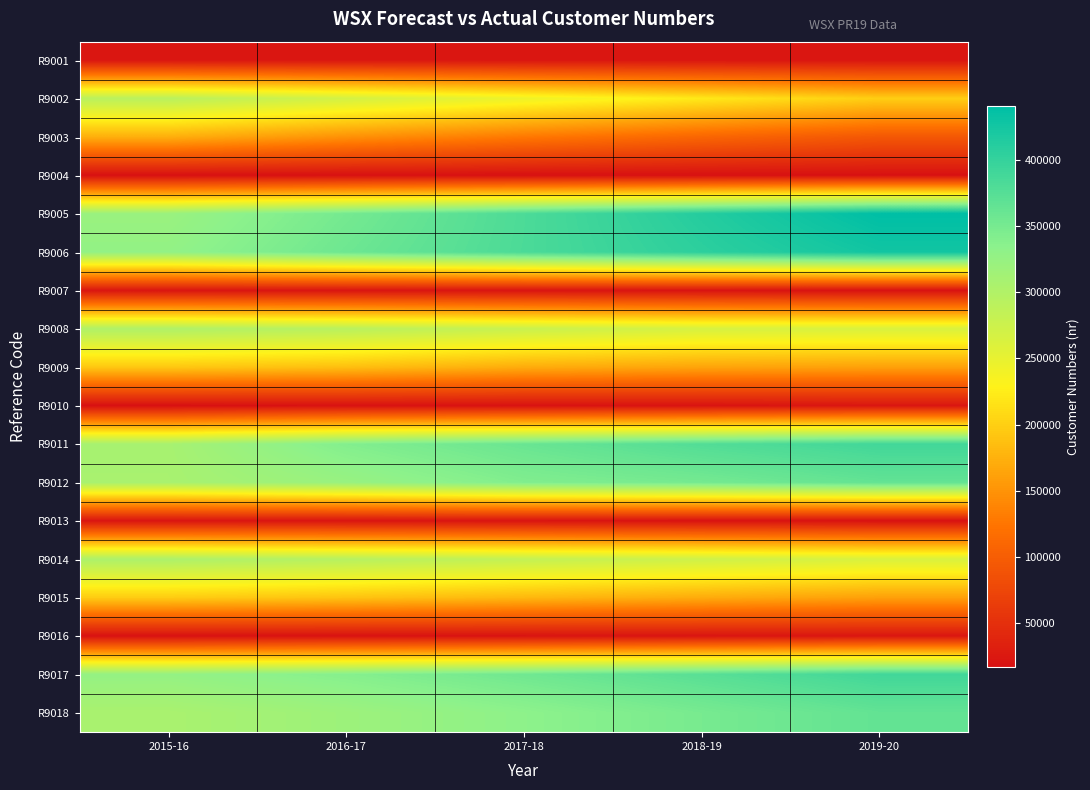

Reading right to left, what are all the values shown in this chart?

R9001: 2019-20=22218	2018-19=22218	2017-18=22218	2016-17=22218	2015-16=22218
R9002: 2019-20=198536	2018-19=220787	2017-18=244124	2016-17=268602	2015-16=292102
R9003: 2019-20=93599	2018-19=109414	2017-18=127647	2016-17=148687	2015-16=172987
R9004: 2019-20=16612	2018-19=16612	2017-18=16612	2016-17=16612	2015-16=16612
R9005: 2019-20=440371	2018-19=411826	2017-18=382056	2016-17=351070	2015-16=321175
R9006: 2019-20=426478	2018-19=405863	2017-18=382830	2016-17=356990	2015-16=327890
R9007: 2019-20=18276	2018-19=20361	2017-18=21064	2016-17=21500	2015-16=22218
R9008: 2019-20=263152	2018-19=265781	2017-18=278311	2016-17=292773	2015-16=301324
R9009: 2019-20=160850	2018-19=163917	2017-18=170341	2016-17=185909	2015-16=192823
R9010: 2019-20=22649	2018-19=20010	2017-18=18669	2016-17=17971	2015-16=16612
R9011: 2019-20=389892	2018-19=377353	2017-18=360165	2016-17=341109	2015-16=308787
R9012: 2019-20=365215	2018-19=351455	2017-18=342515	2016-17=322980	2015-16=307665
R9013: 2019-20=18276	2018-19=19320	2017-18=20470	2016-17=21283	2015-16=21618
R9014: 2019-20=263152	2018-19=273624	2017-18=283628	2016-17=294864	2015-16=303806
R9015: 2019-20=160850	2018-19=170045	2017-18=180163	2016-17=189838	2015-16=196861
R9016: 2019-20=22649	2018-19=21212	2017-18=19680	2016-17=18732	2015-16=18062
R9017: 2019-20=389892	2018-19=372547	2017-18=354968	2016-17=338723	2015-16=326247
R9018: 2019-20=365215	2018-19=349367	2017-18=332502	2016-17=318510	2015-16=306723